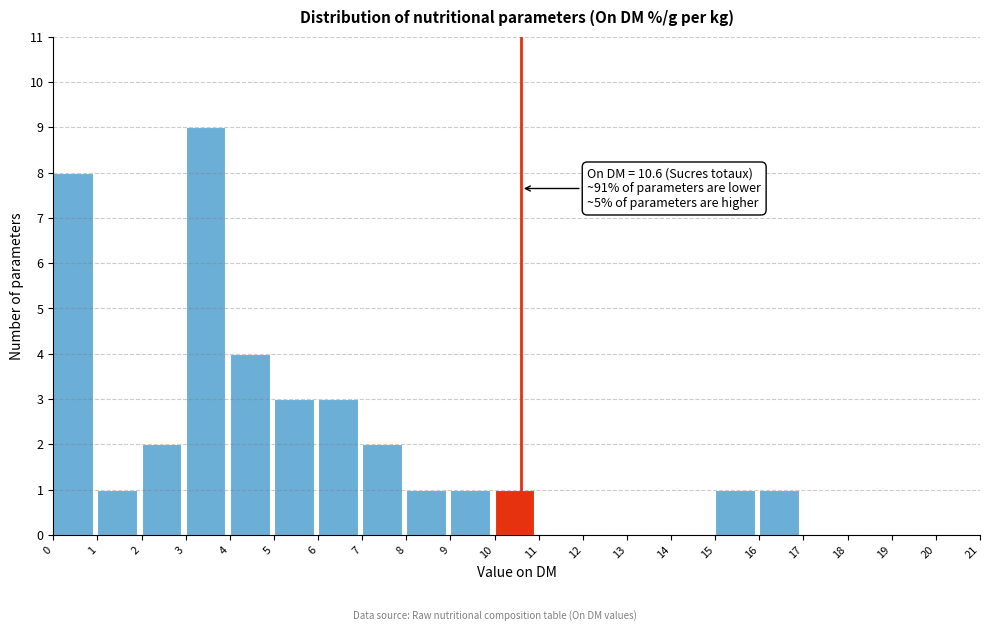

Over which range of the x-axis is the bar tallest?

3 to 4